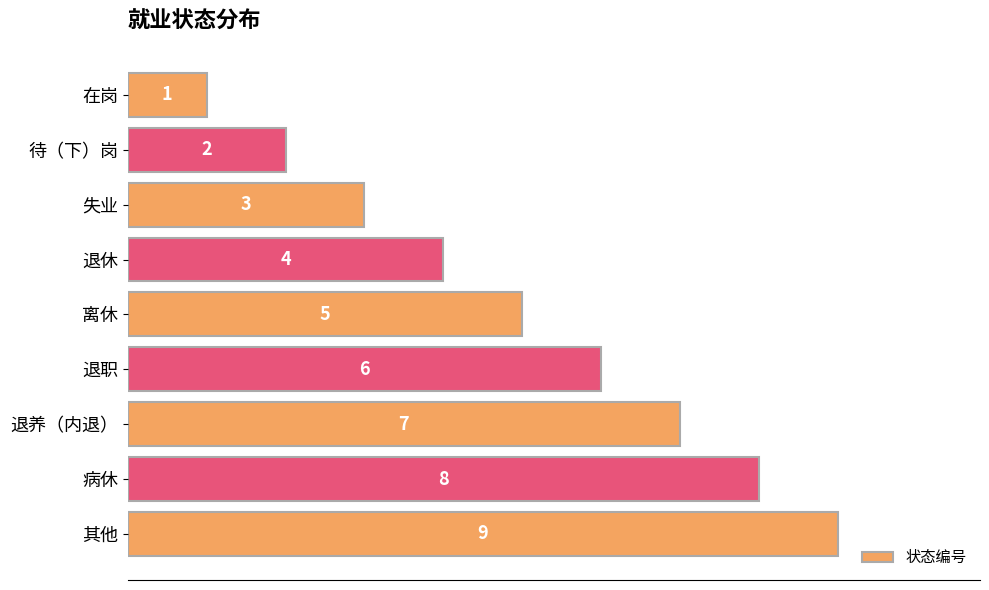

What is the label of the 8th bar from the bottom?

待（下）岗